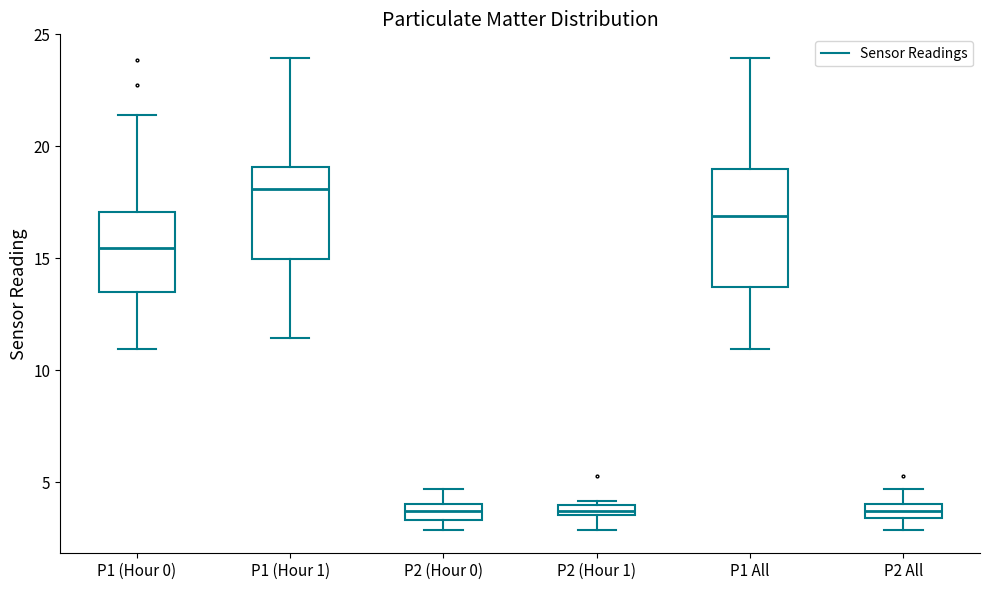

Comparing the boxes themselves (not the whiskers), which one is the tallest?

P1 All